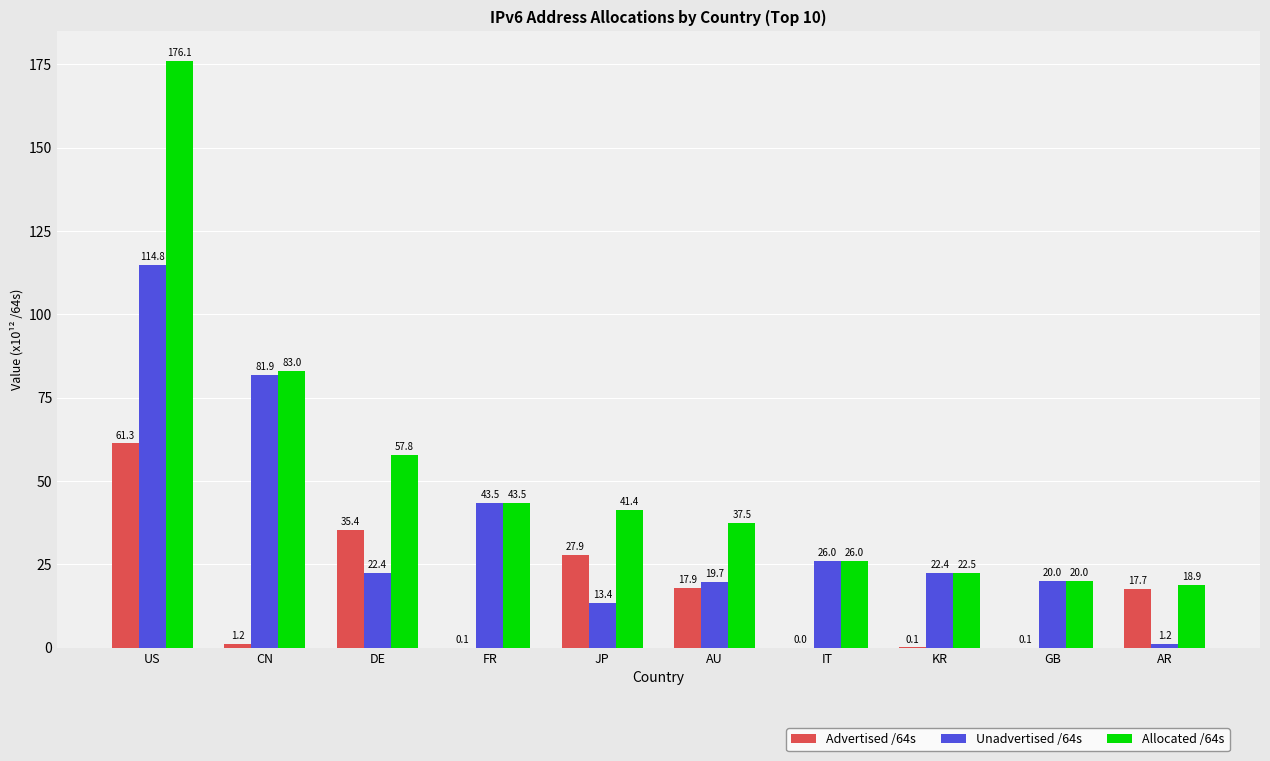

What are all the series names shown in the legend?

Advertised /64s, Unadvertised /64s, Allocated /64s